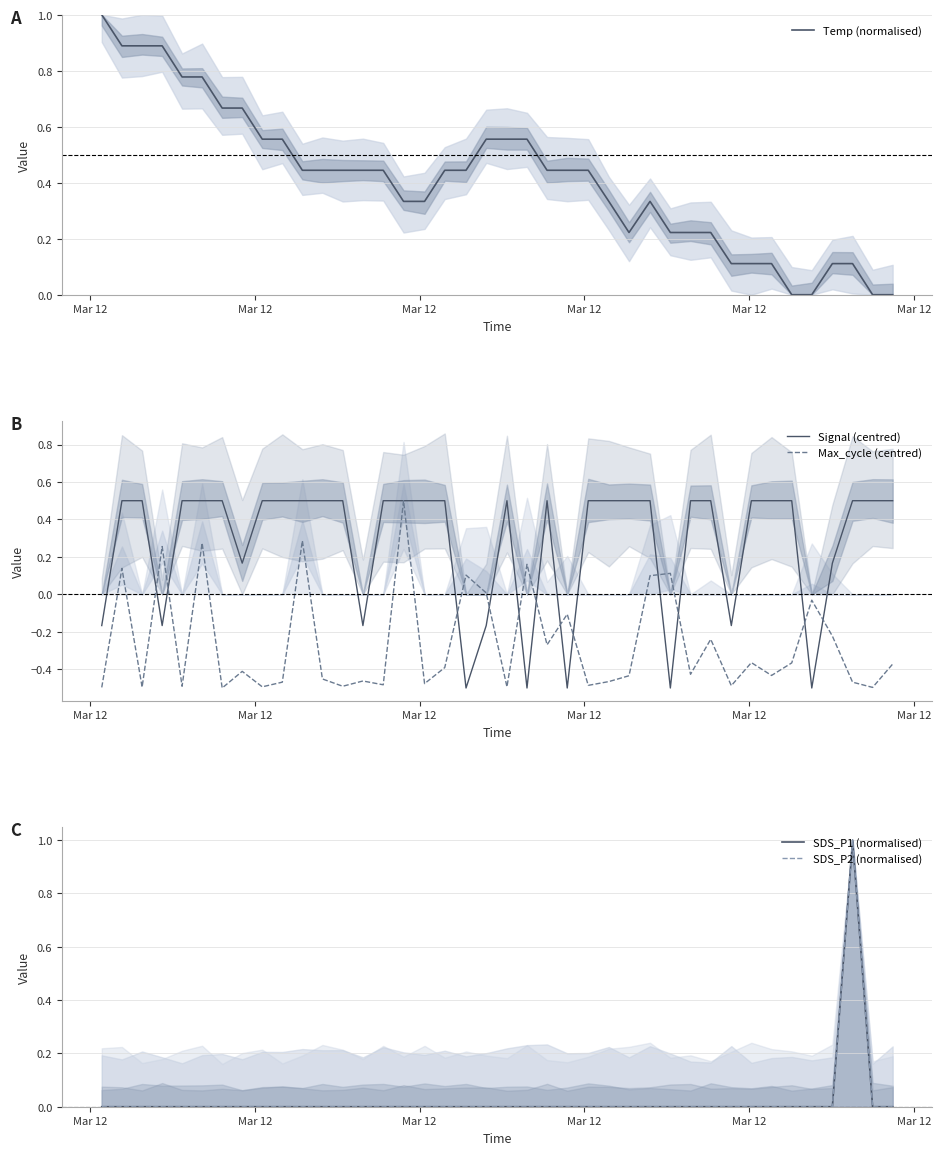

What is the maximum value for Max_cycle (centred)?

0.5